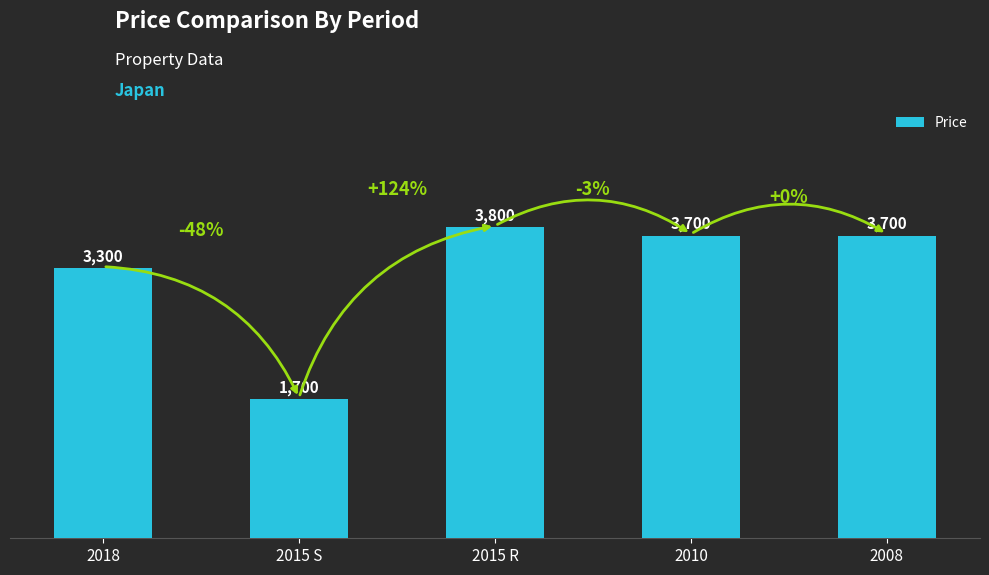

What is the greatest value displayed?

3800